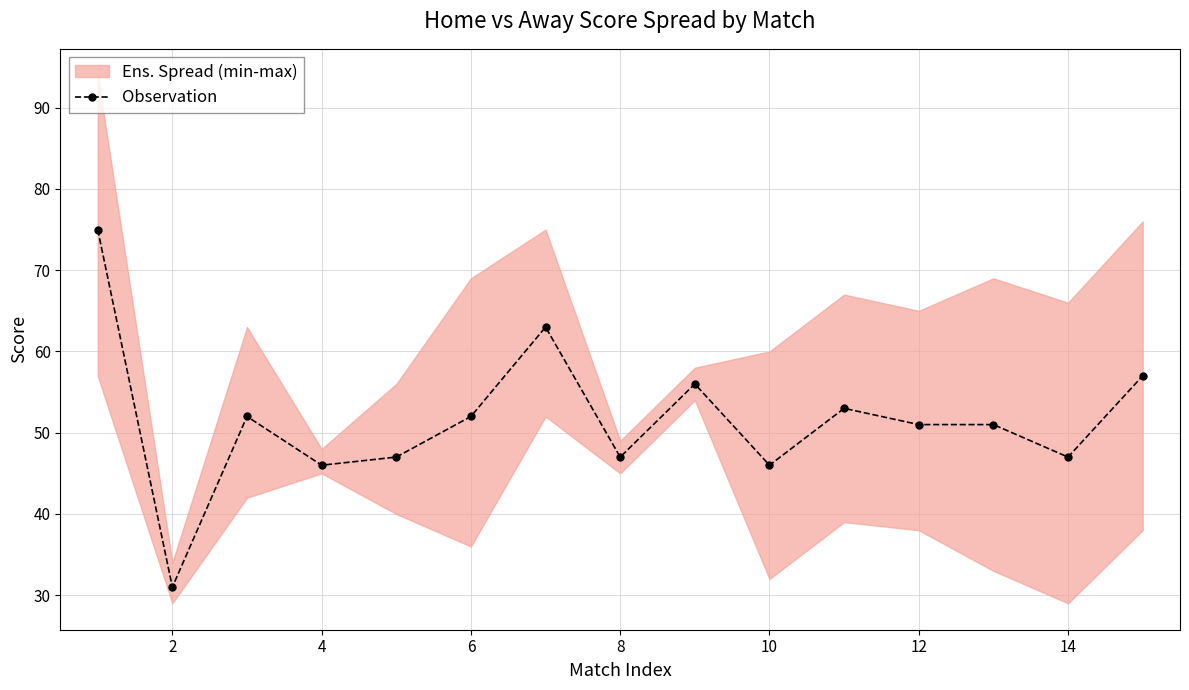

The chart shows a value of 80 at 14. True or false?

False